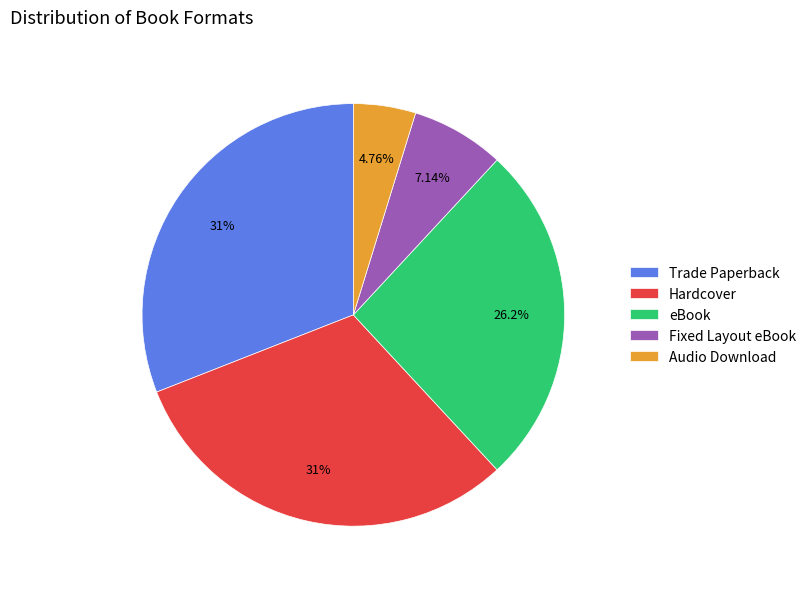

Is it true that Fixed Layout eBook is 19% of the pie?

False